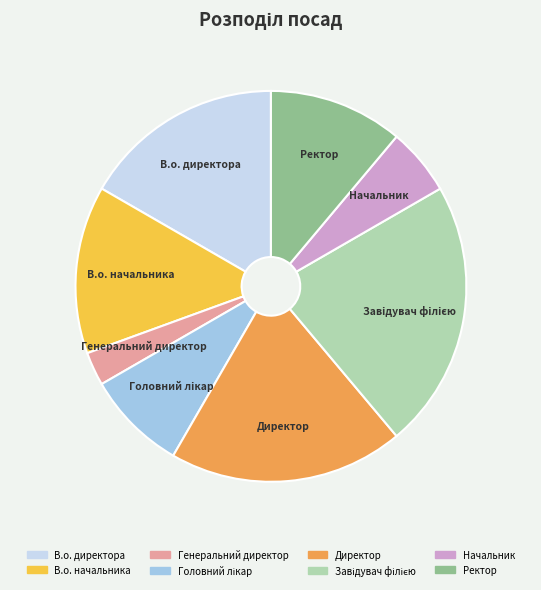

The В.о. директора slice represents 4% of the pie. True or false?

False